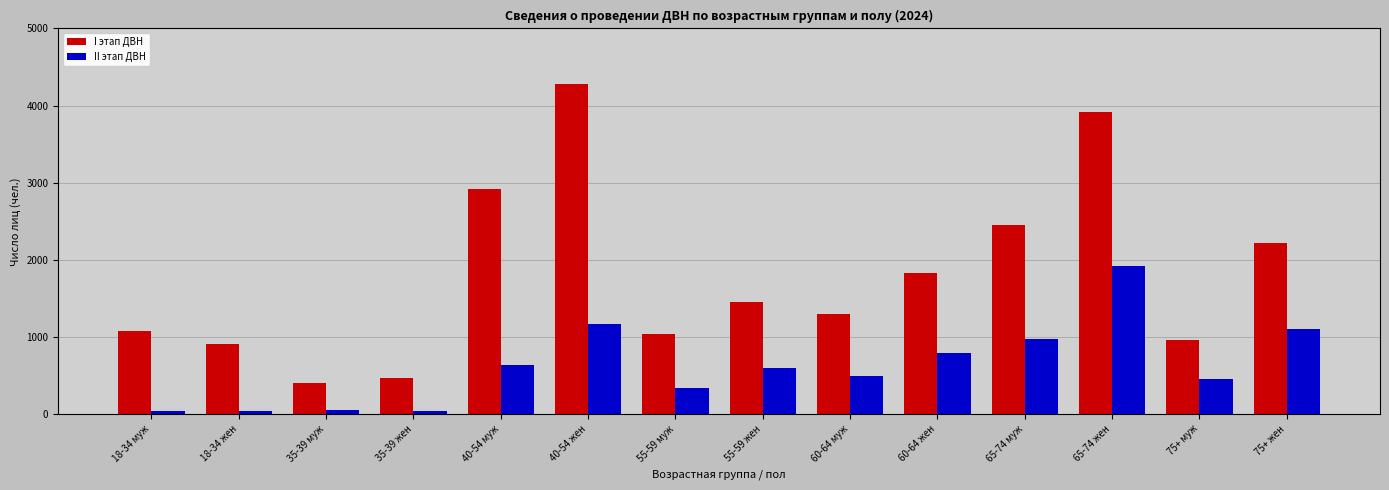

Is the value of II этап ДВН at 18-34 жен greater than the value of I этап ДВН at 60-64 муж?

No